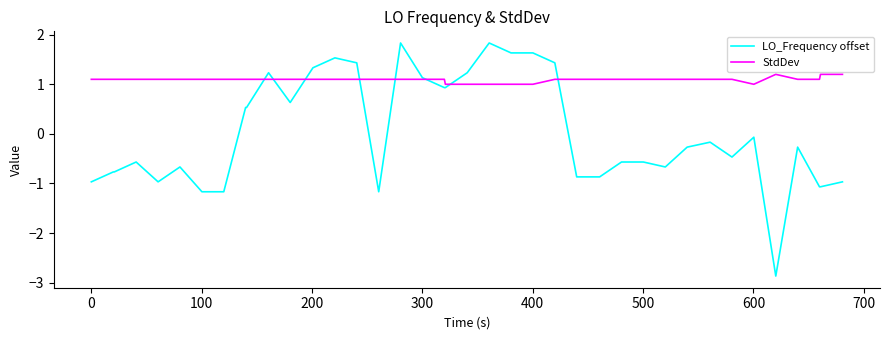

List the series in order of their overall mean, highest first.

StdDev, LO_Frequency offset